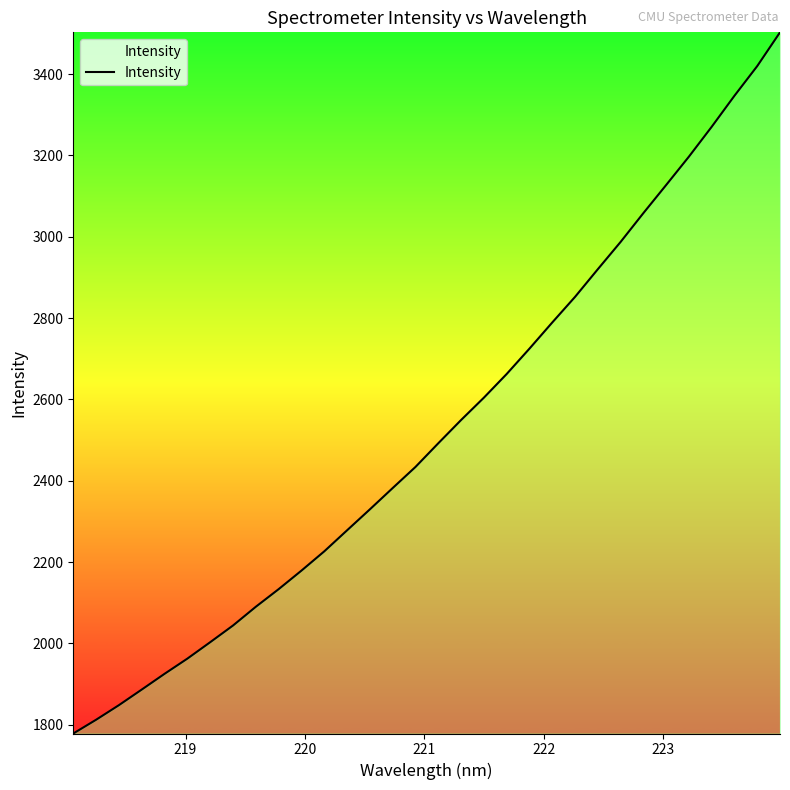

What is the difference between the maximum and minimum values?

1724.0